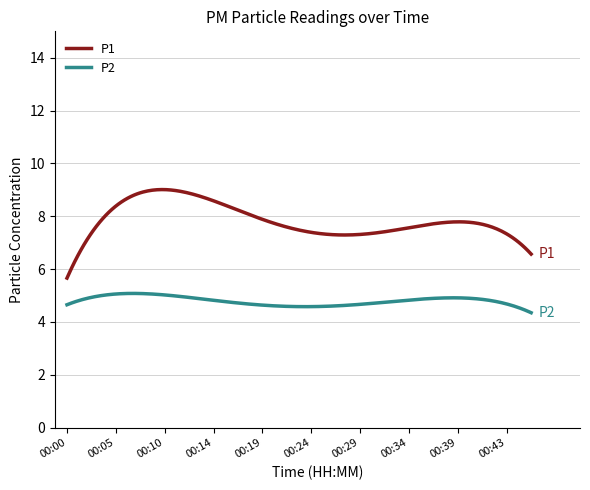

In P1, how many points are lower than both neighbors (excluding endpoints)?

1